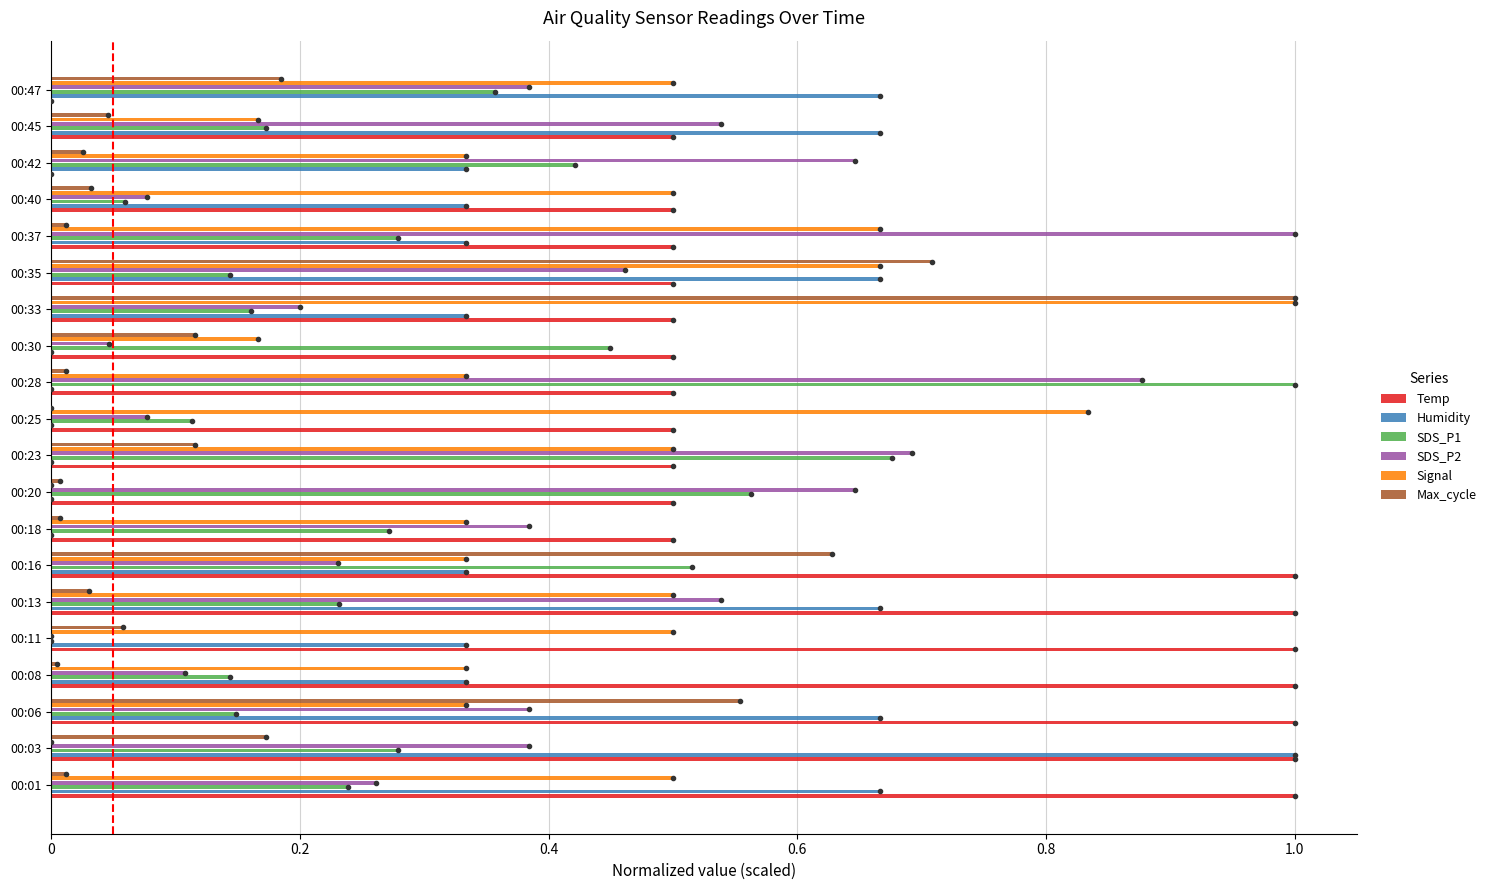

What is the greatest value displayed?

1.0